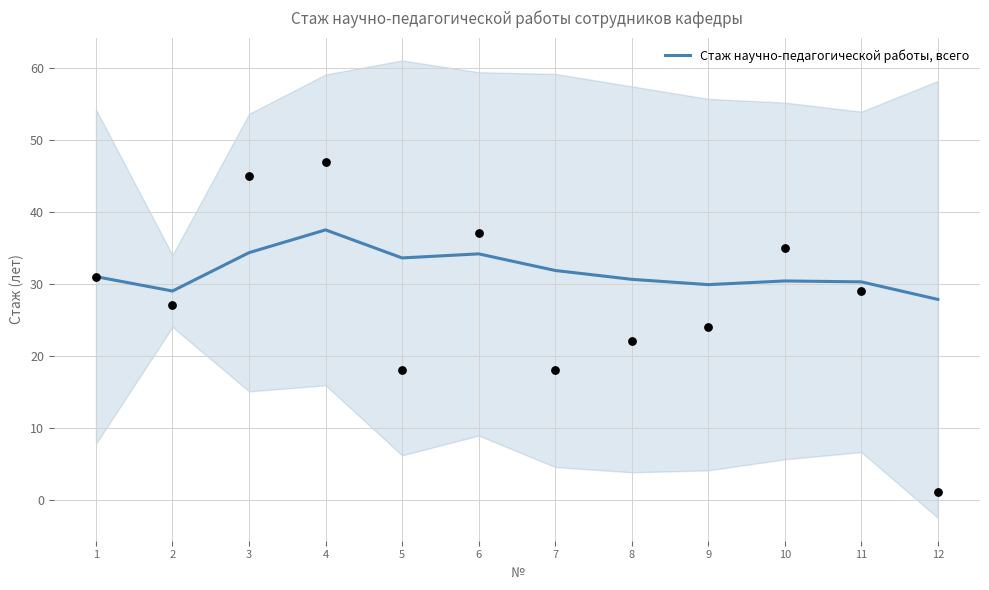

Approximately how many times larger is the value at 7 compared to 4?

0.8